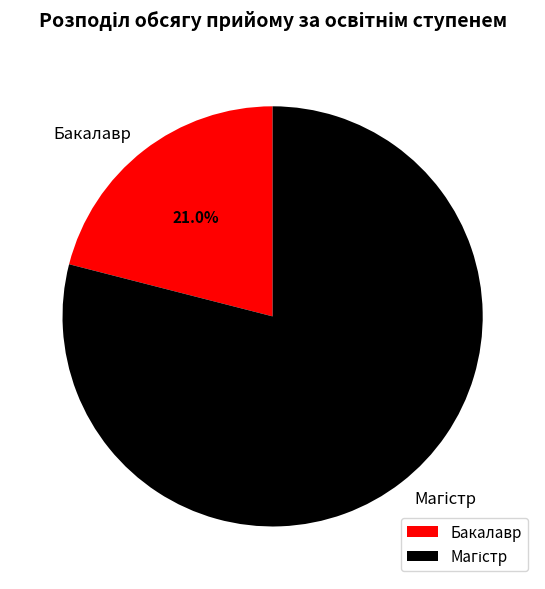

Does any single category account for the majority?

Yes